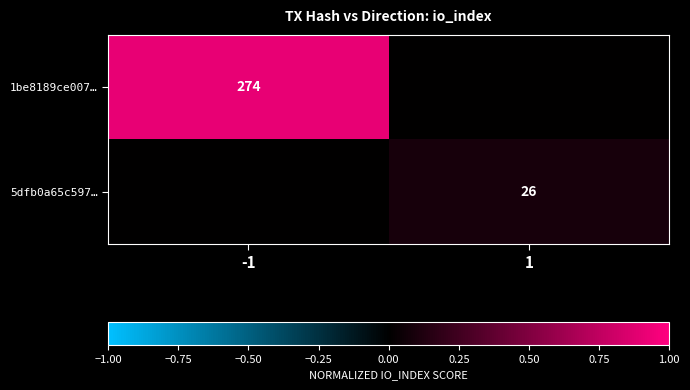

True or false: 5dfb0a65c597… has a value of 26 at 1.

True